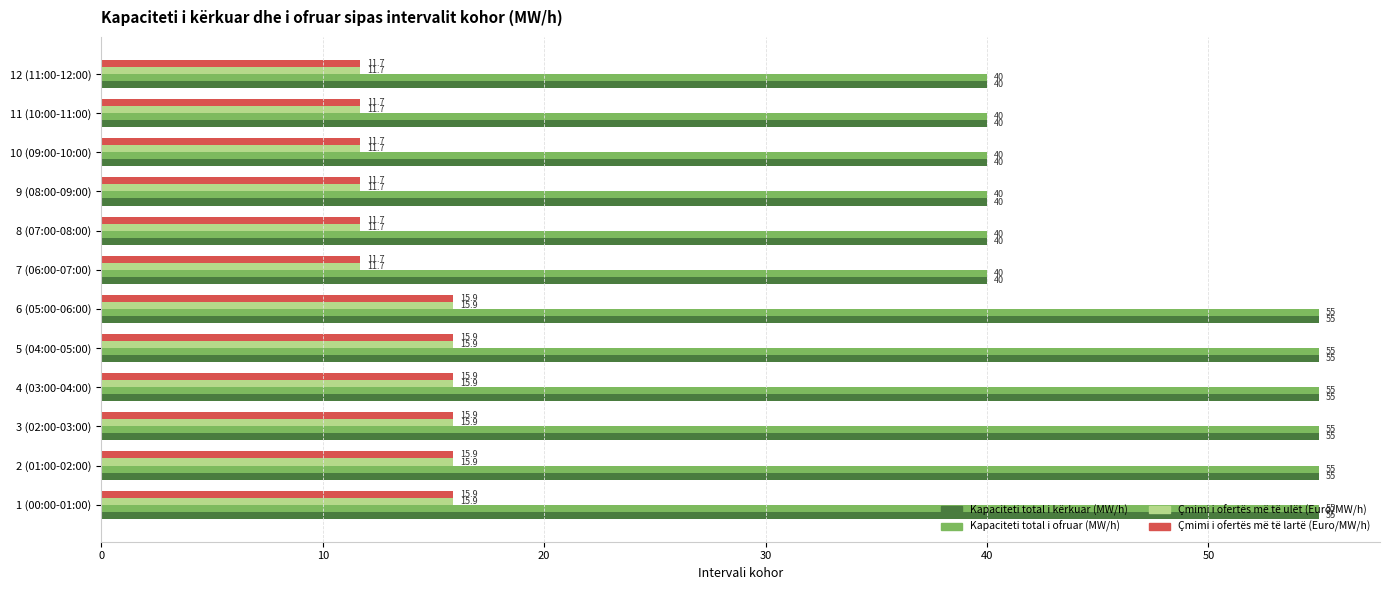

Count the Kapaciteti total i ofruar (MW/h) values in the range 40 to 55.

12